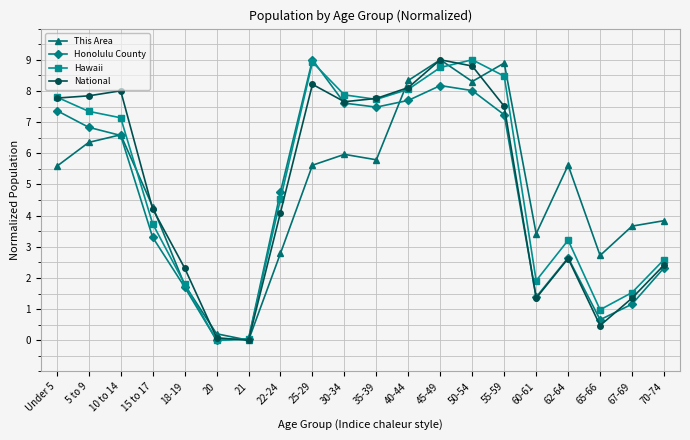

True or false: This Area has a value of 4.8 at 67-69.

False